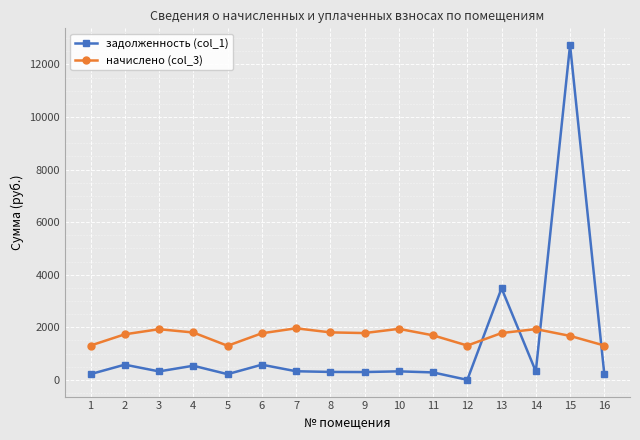

What is the value of the задолженность (col_1) point at the 7th from the left?

326.9